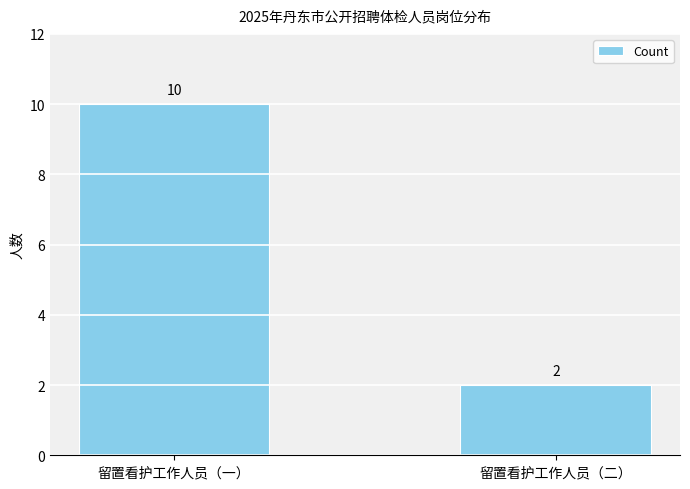

How many distinct data groups are displayed?

1